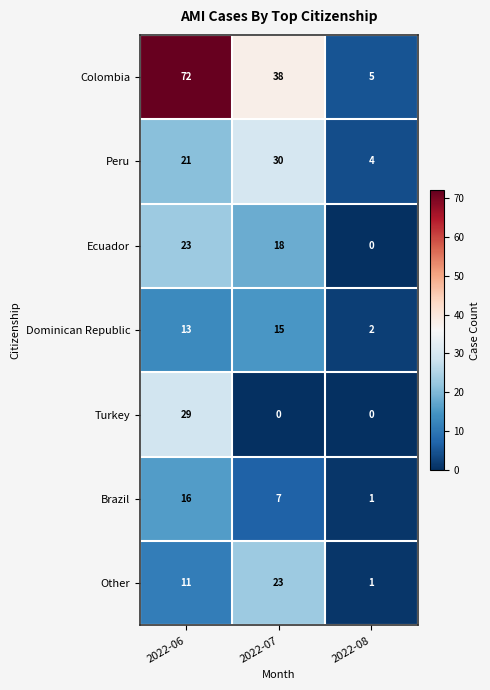

How many values in the Other series are below 11?

1